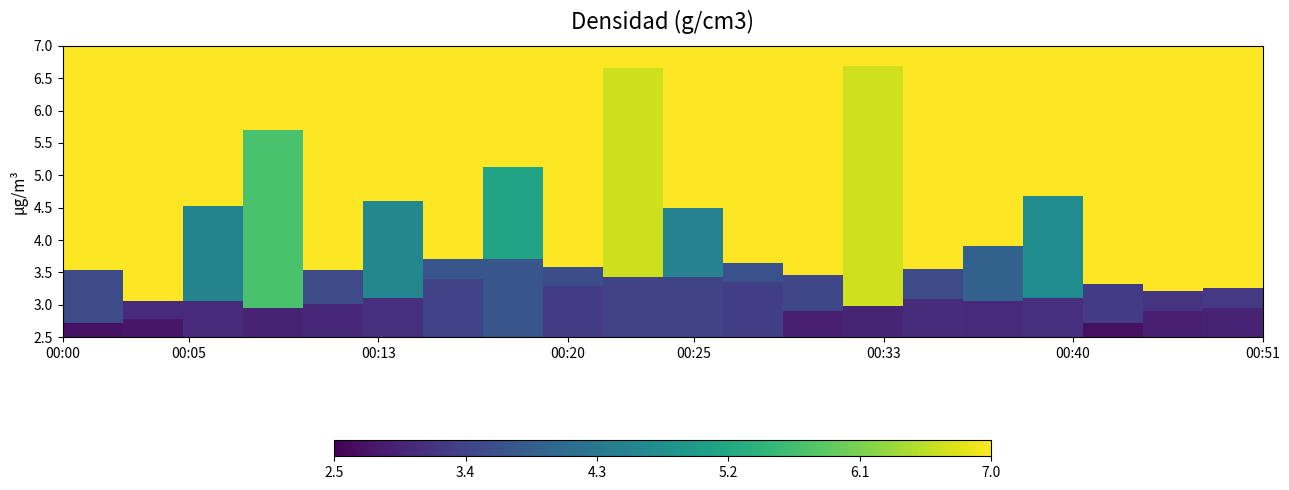

Read the P1 value at 00:30.

3.5